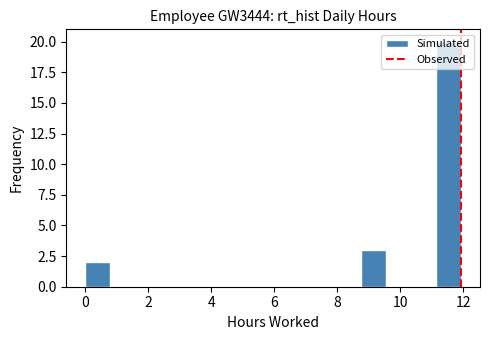

Read against the x-axis, roughly where is the centre of the tallest bar?

11.6